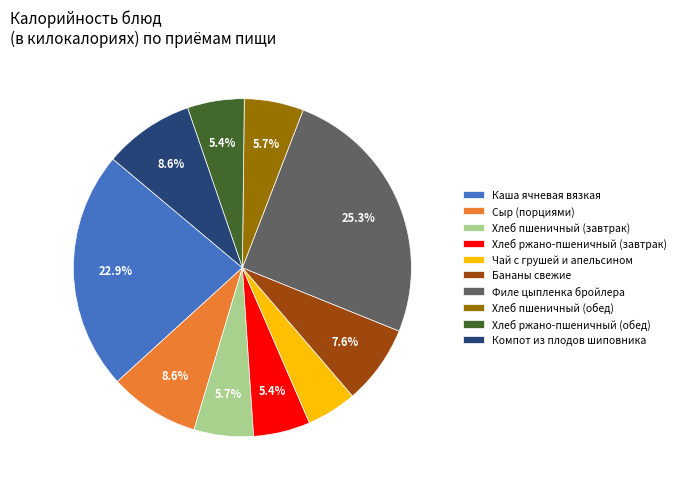

To the nearest percent, what is the difference between the largest and smallest slice percentages?

20%